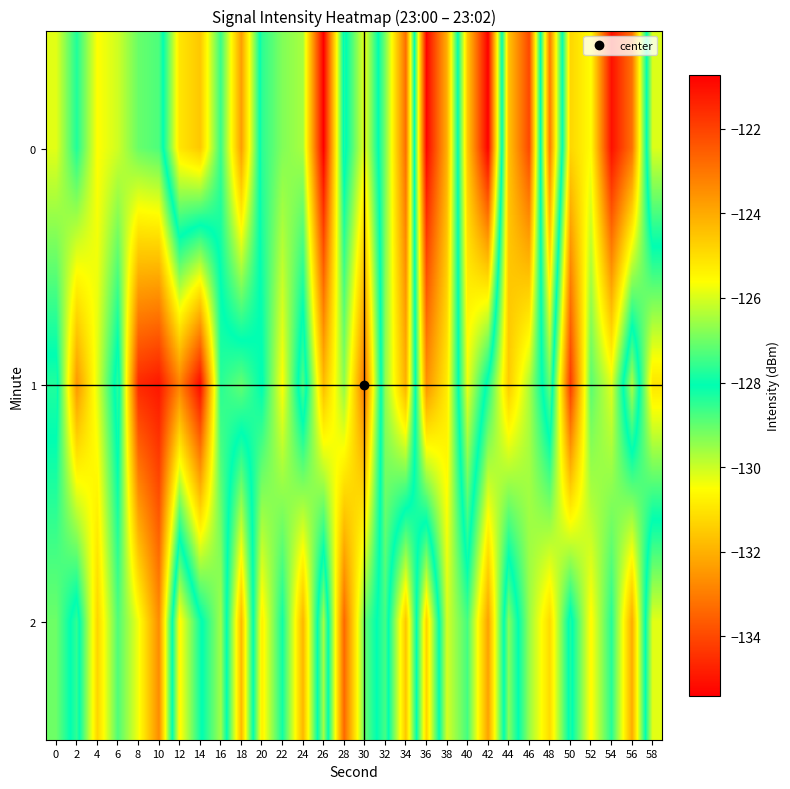

Reading left to right, what are all the values shown in this chart?

0: 0=-130.2	2=-128.4	4=-130.5	6=-130.0	8=-129.1	10=-128.8	12=-125.1	14=-124.6	16=-127.5	18=-123.8	20=-128.5	22=-129.3	24=-129.7	26=-135.4	28=-127.8	30=-130.3	32=-126.9	34=-122.8	36=-135.3	38=-132.0	40=-124.6	42=-120.7	44=-131.6	46=-134.0	48=-123.1	50=-131.3	52=-130.5	54=-135.1	56=-133.2	58=-126.0
1: 0=-127.8	2=-132.5	4=-130.2	6=-127.6	8=-134.6	10=-135.0	12=-132.9	14=-135.2	16=-128.4	18=-129.0	20=-128.0	22=-130.5	24=-127.3	26=-131.8	28=-129.4	30=-133.2	32=-126.7	34=-124.1	36=-132.6	38=-130.9	40=-125.8	42=-128.3	44=-131.5	46=-129.7	48=-127.1	50=-134.3	52=-128.9	54=-130.2	56=-126.4	58=-131.0
2: 0=-129.1	2=-127.6	4=-131.3	6=-128.8	8=-130.4	10=-132.7	12=-125.5	14=-127.9	16=-129.6	18=-124.3	20=-130.8	22=-128.2	24=-131.9	26=-126.5	28=-133.4	30=-129.0	32=-127.4	34=-131.6	36=-124.8	38=-130.1	40=-128.7	42=-132.3	44=-126.8	46=-129.5	48=-131.2	50=-127.8	52=-130.6	54=-128.4	56=-132.1	58=-125.9